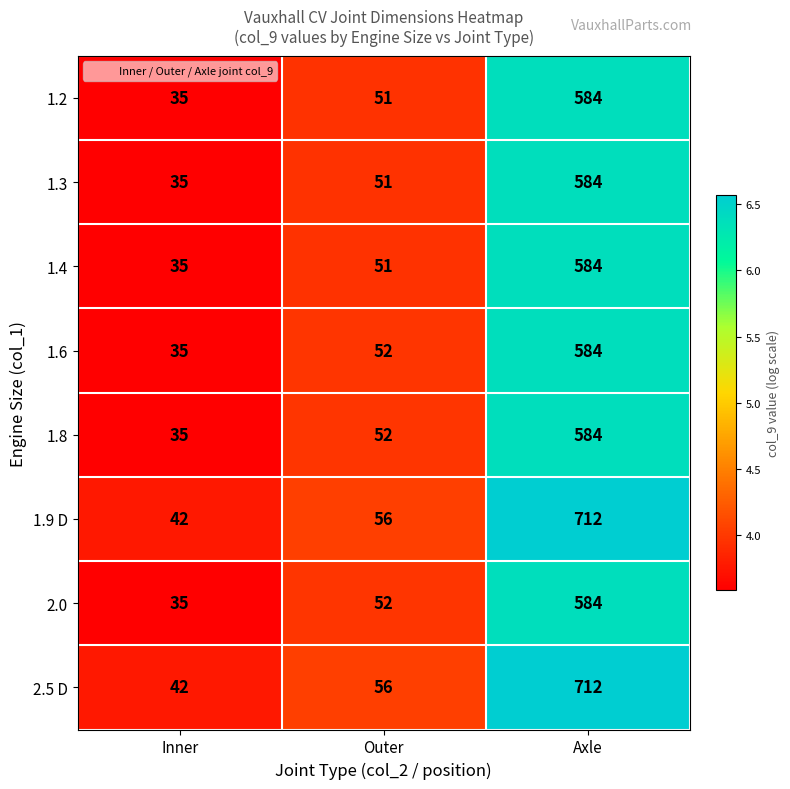

What is the minimum value shown in the chart?

35